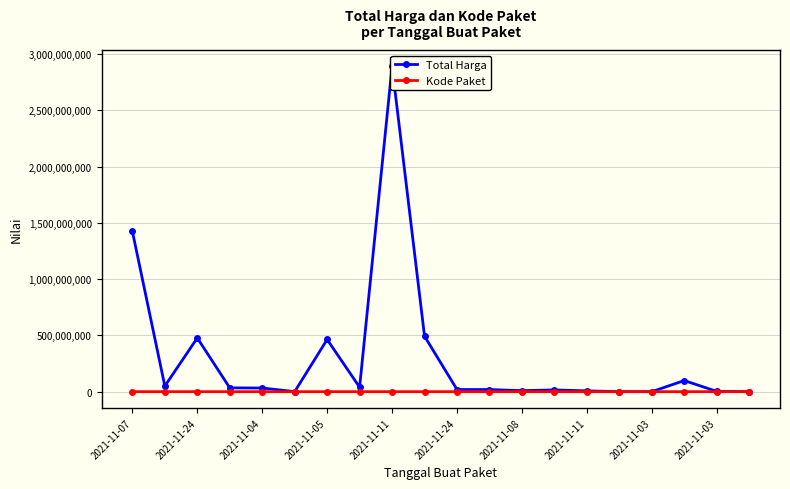

What is the sum of the Kode Paket values at 2021-11-05 and 10?

75809